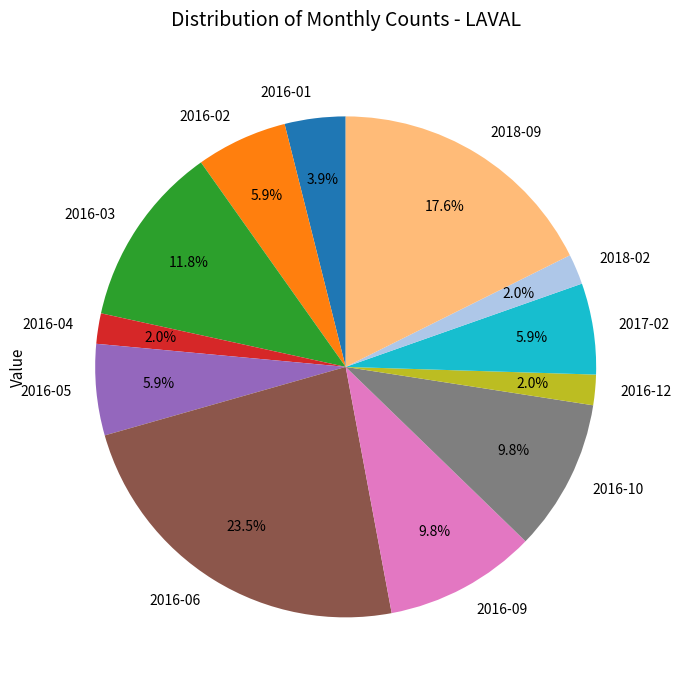

Which slice is the largest?

2016-06